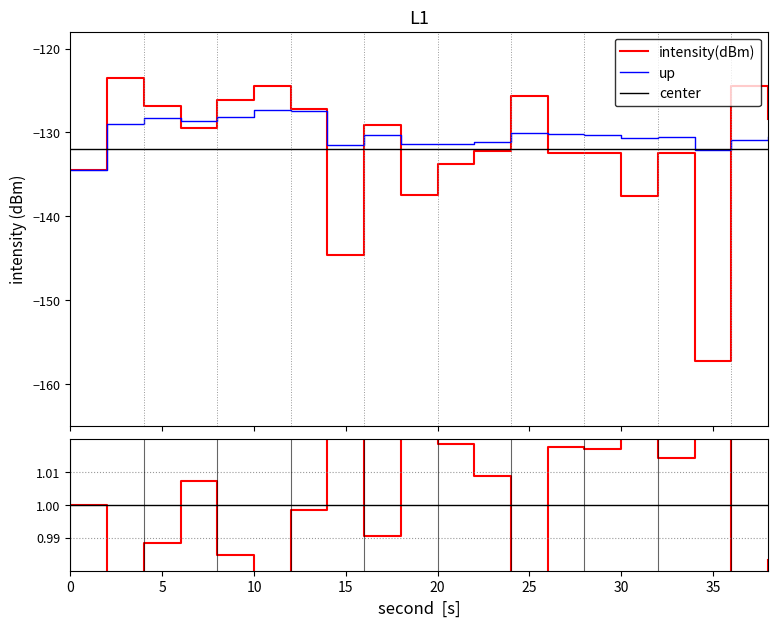

Is the value of rolling_mean at 32 greater than the value of intensity(dBm) at 38?

No